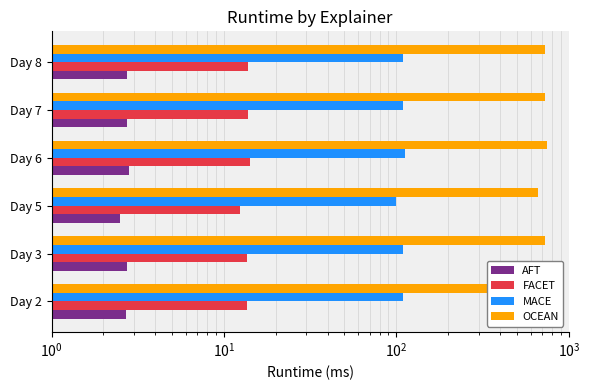

What is the difference between the second highest and second lowest values in the MACE series?

1.0